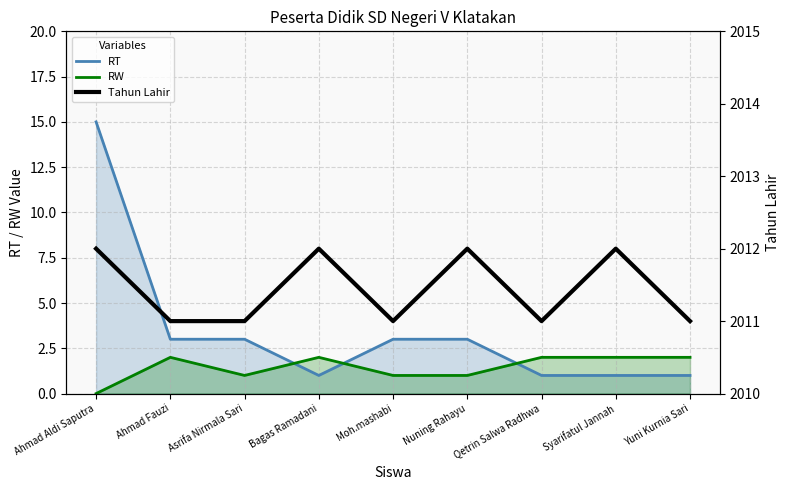

Is the value of RW at Yuni Kurnia Sari greater than the value of Tahun Lahir at Nuning Rahayu?

No